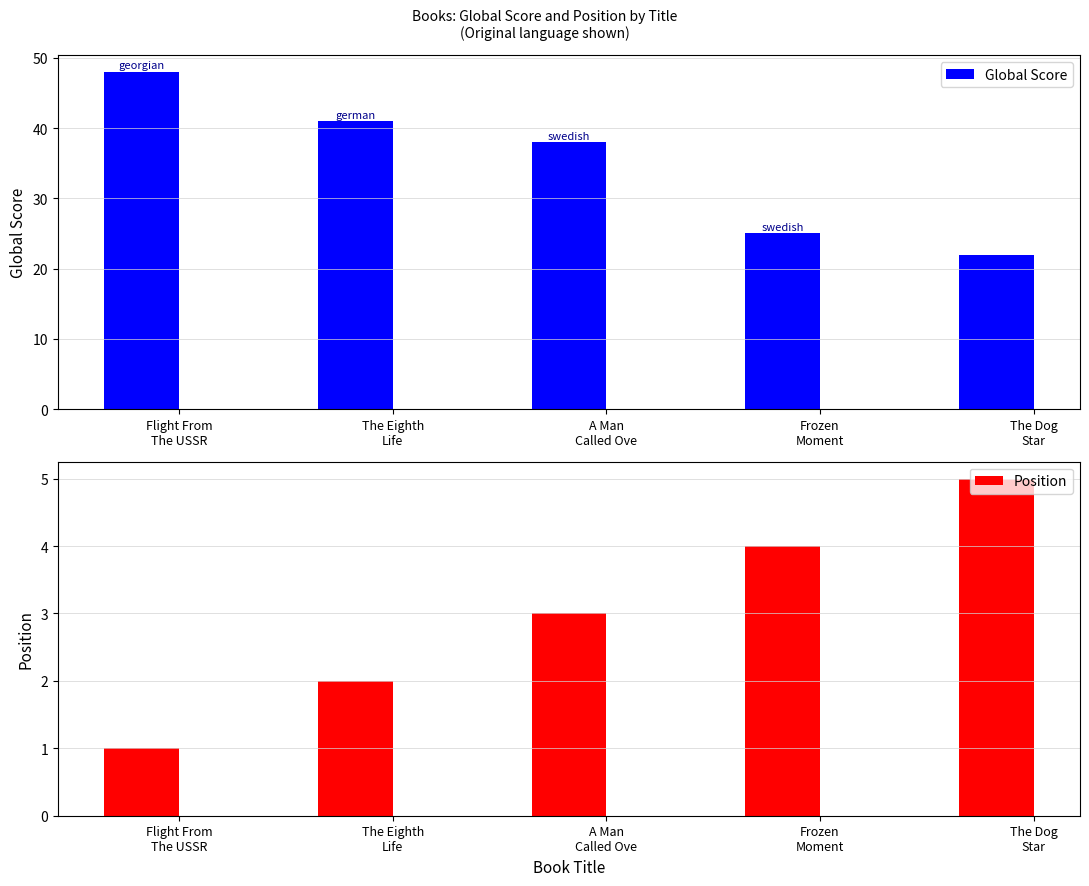

Which label corresponds to the smallest value in the chart?

Flight From
The USSR